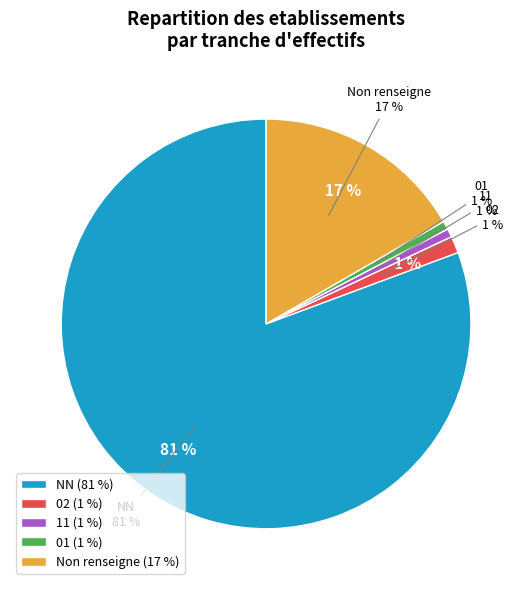

Is it true that  is 25% of the pie?

False